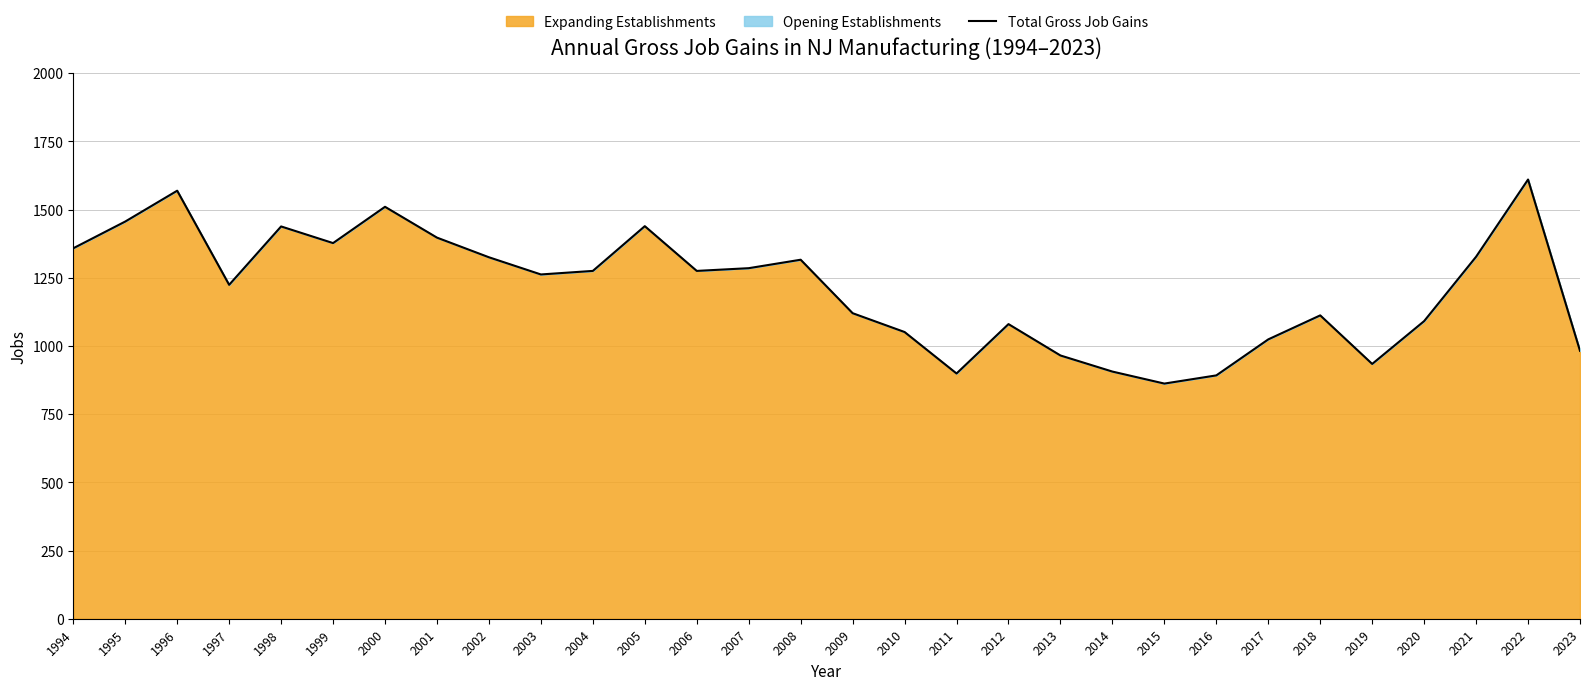

Where does the data first go above 1275?

1994